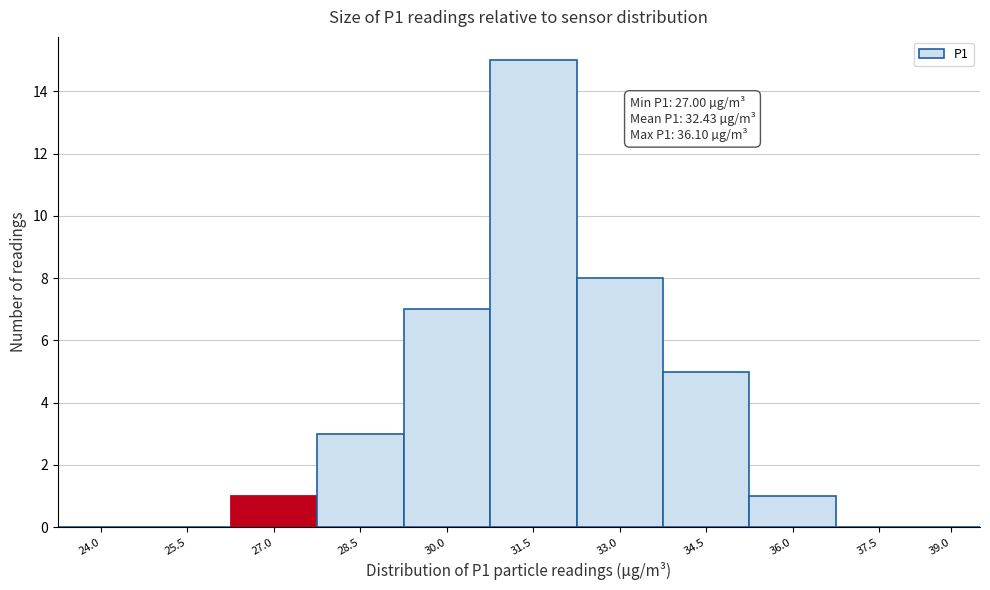

Reading left to right, list all the values displayed in this chart.

24.0=0	25.5=0	27.0=1	28.5=3	30.0=7	31.5=15	33.0=8	34.5=5	36.0=1	37.5=0	39.0=0